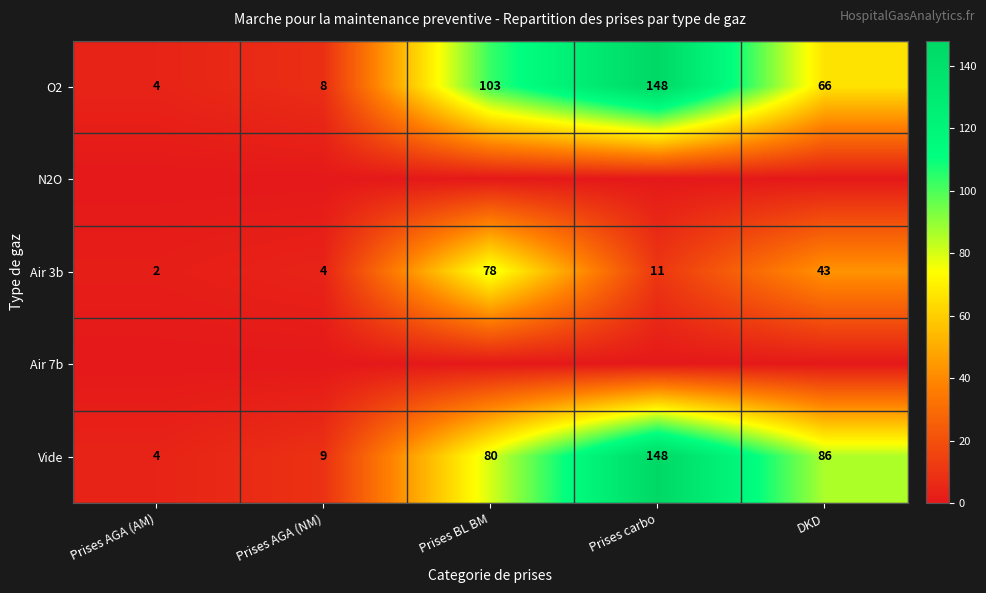

What is the sum of the O2 values at Prises AGA (NM) and Prises AGA (AM)?

12